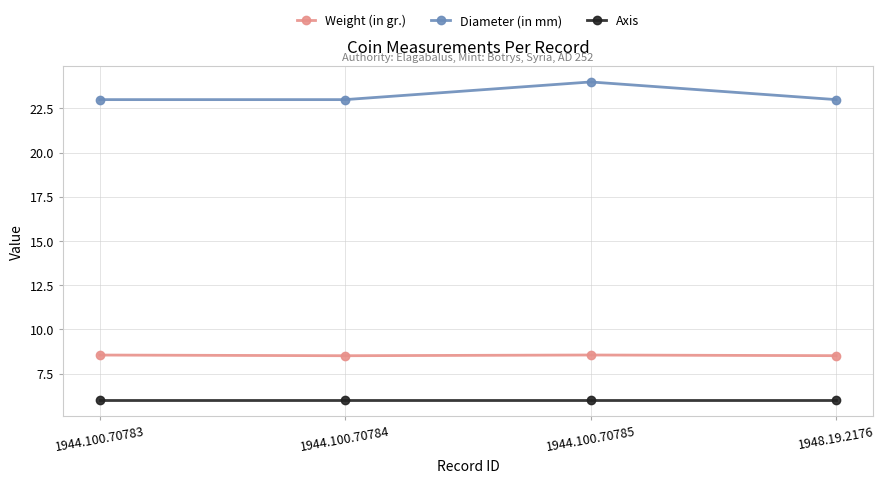

What is the sum of all Weight (in gr.) values?

34.1